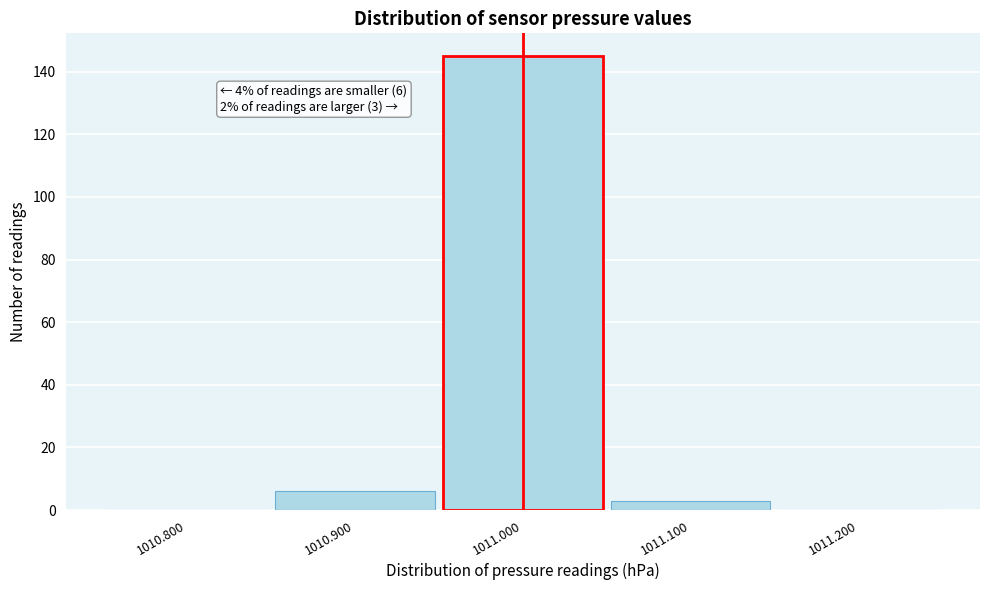

Over which range of the x-axis is the bar tallest?

1010.95 to 1011.05